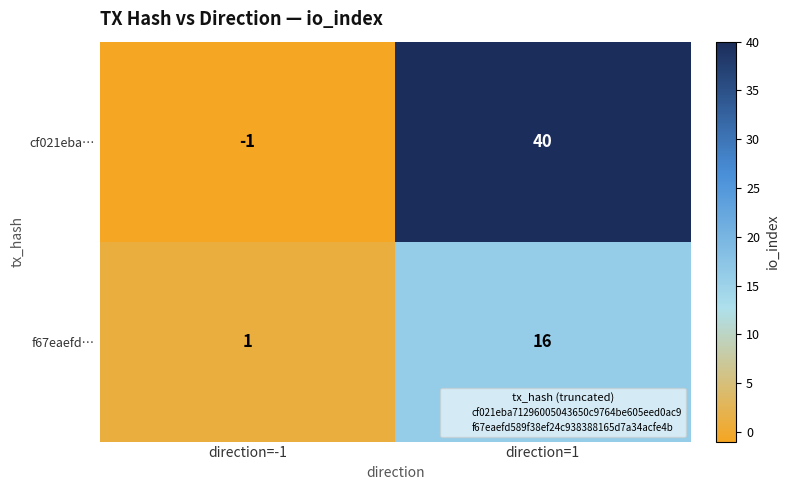

What is the sum of the cf021eba… values at direction=-1 and direction=1?

39